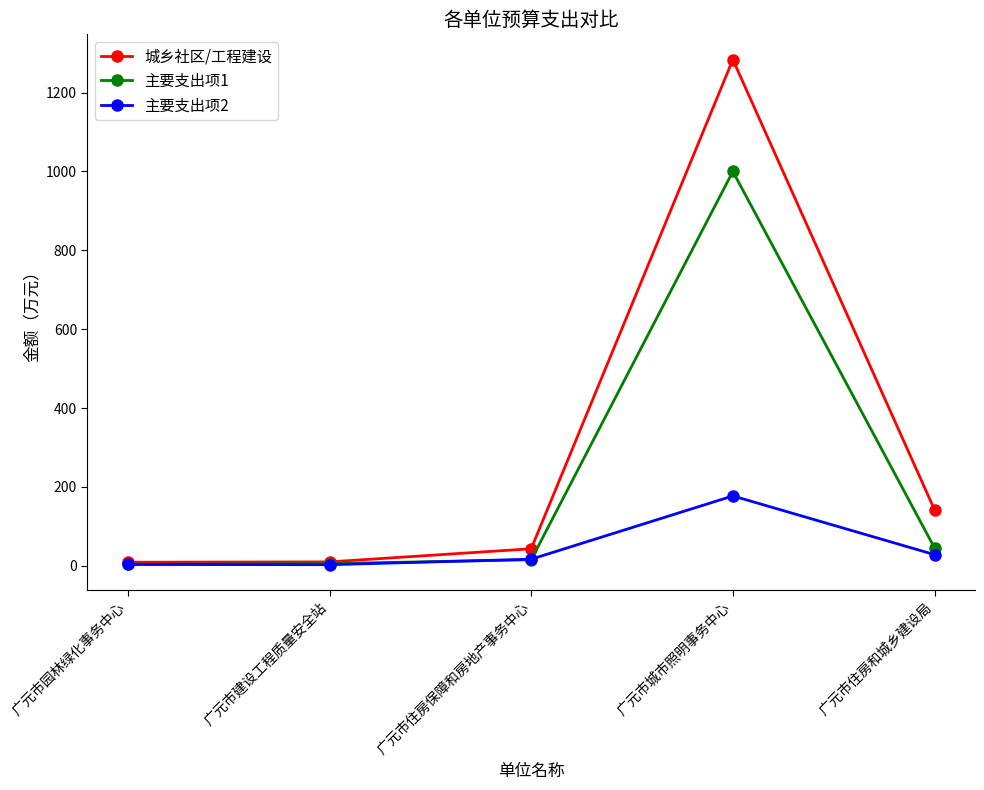

List the series in order of their peak value, lowest first.

主要支出项2, 主要支出项1, 城乡社区/工程建设